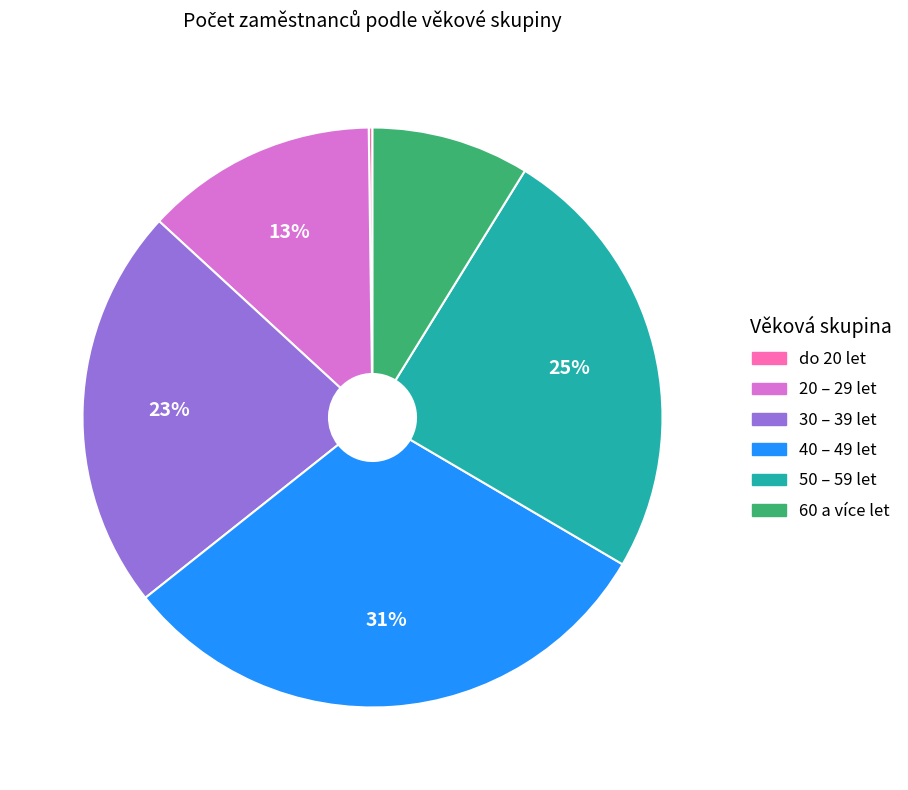

What is the largest slice in the pie chart?

40 – 49 let